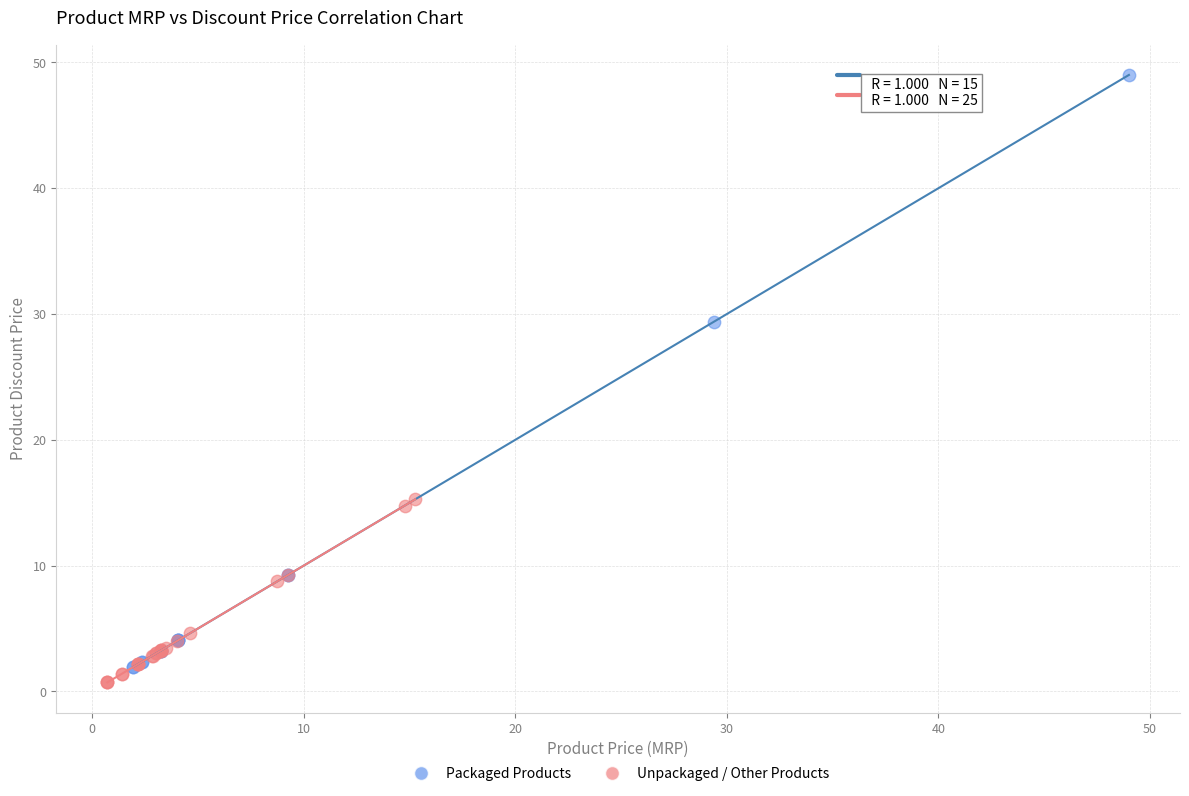

Which series reaches the maximum Y coordinate?

Packaged Products